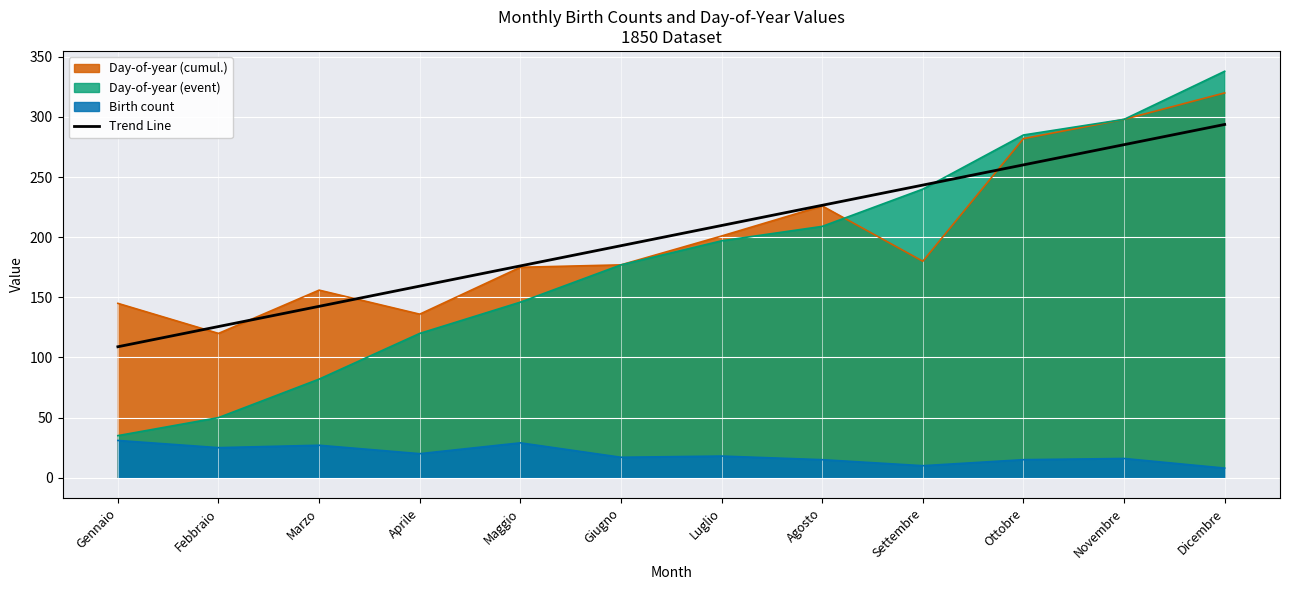

What position from the right is Novembre?

2